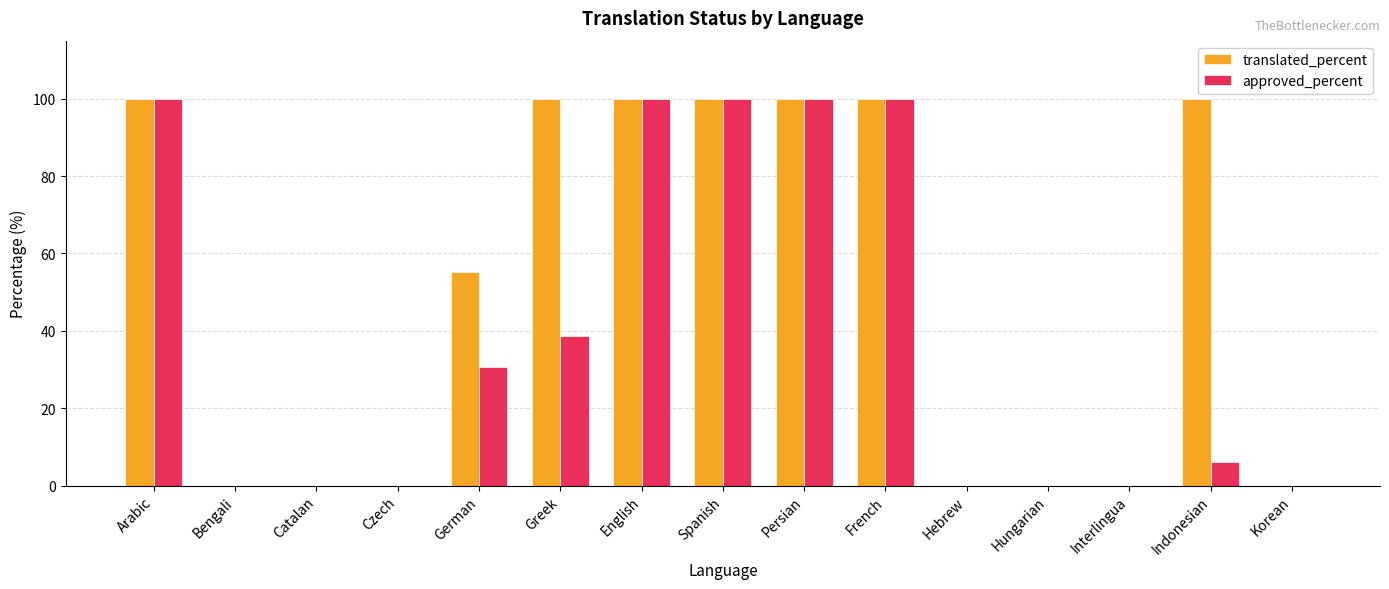

Is the value of approved_percent at Hungarian greater than the value of translated_percent at German?

No